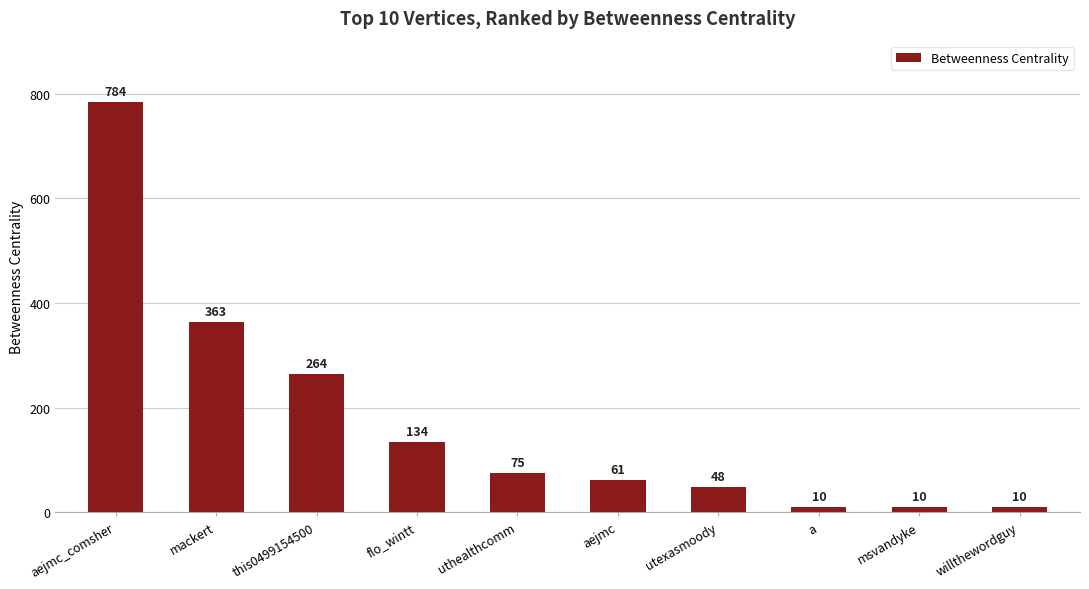

Does the chart contain stacked bars?

No